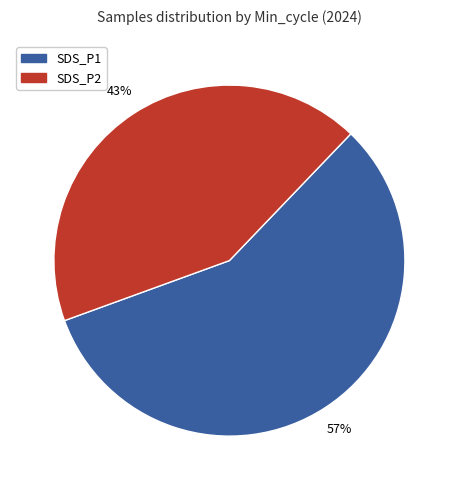

Is there any slice that represents more than half of the pie?

Yes